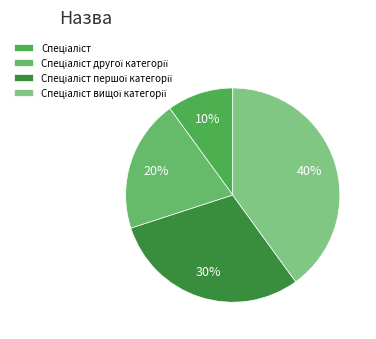

Count the number of slices in the pie.

4